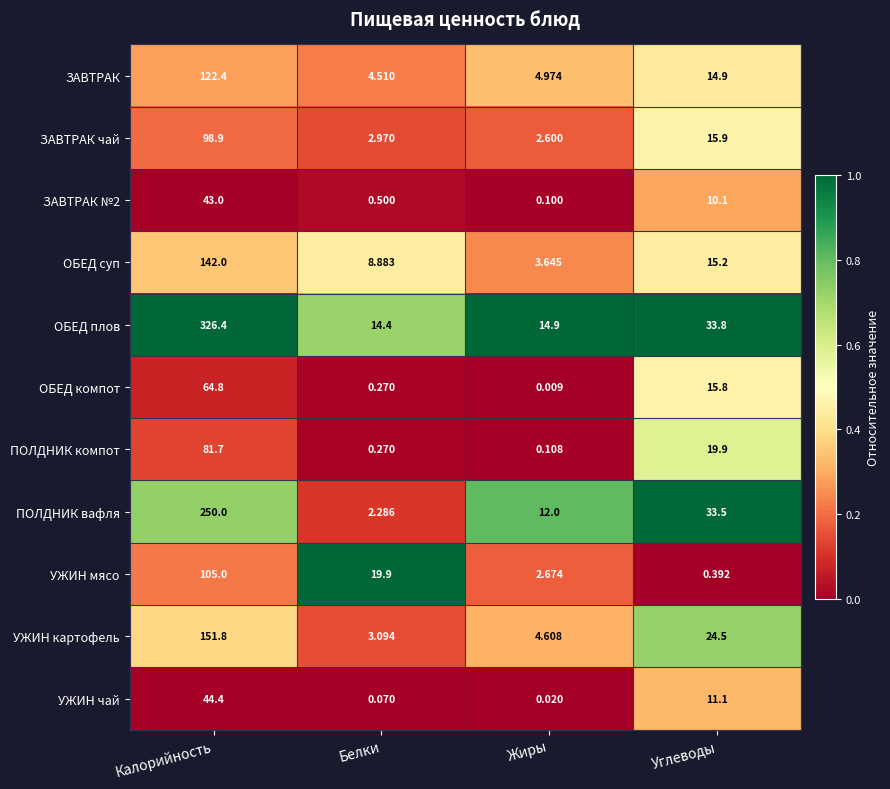

Which series has the largest range (max minus min)?

ОБЕД плов